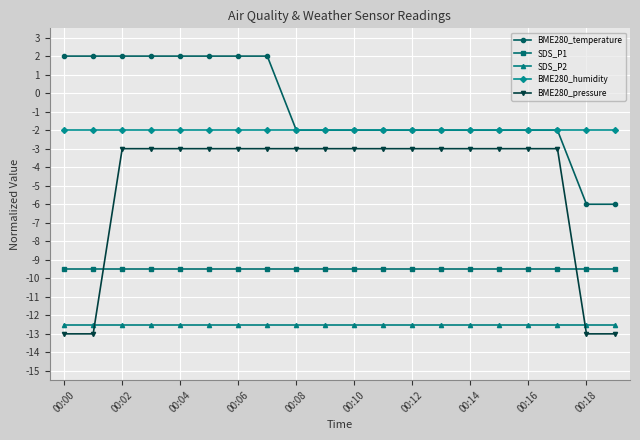

Which series has the largest total across all categories?

BME280_temperature